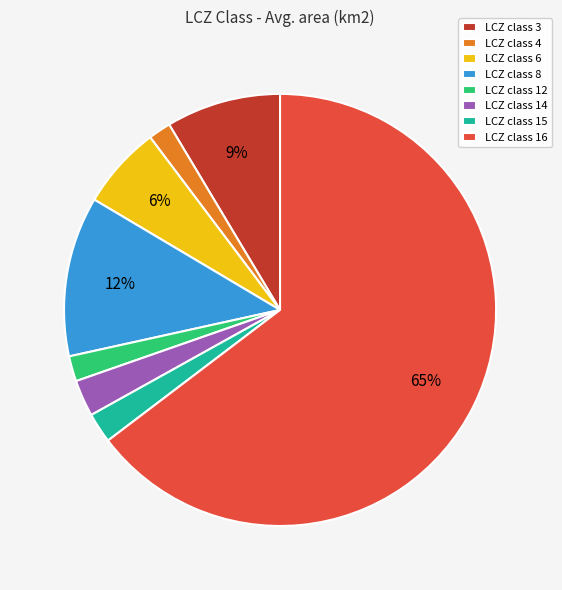

To the nearest percent, what portion does LCZ class 6 represent?

6%